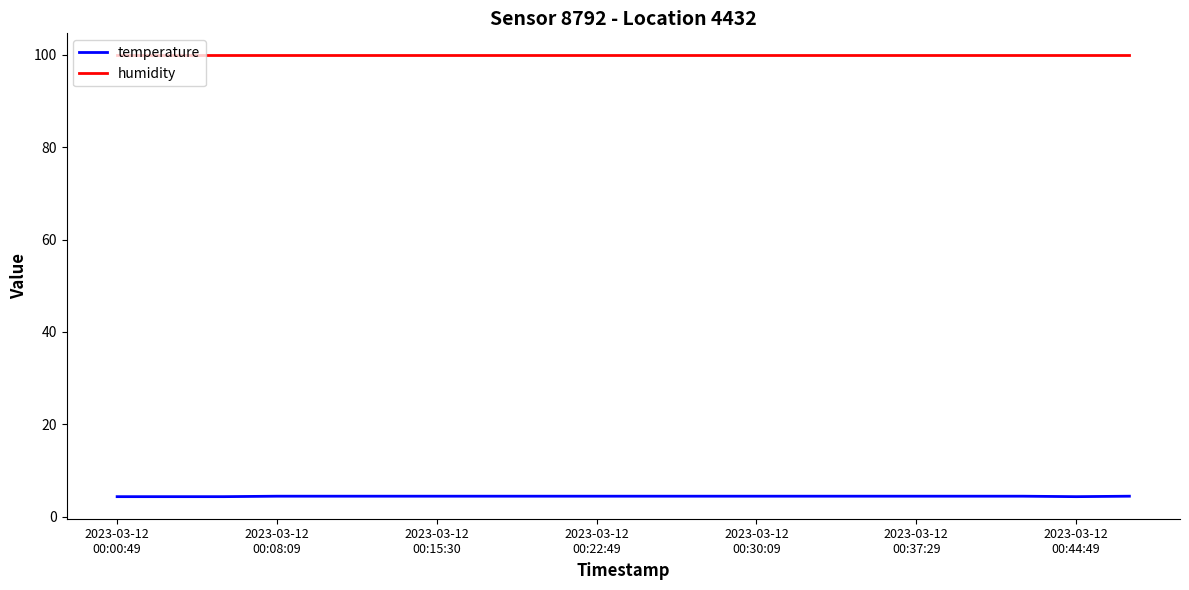

True or false: humidity and temperature cross at least once.

False